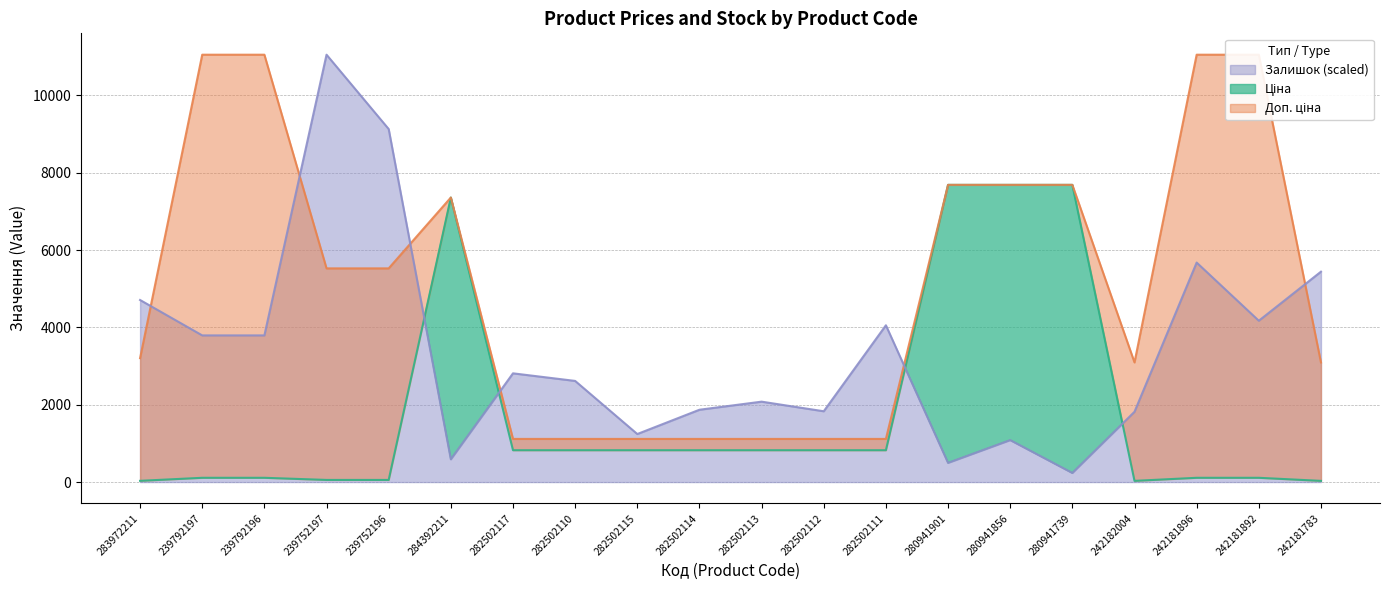

What is the total value across all series at 283972211?

7946.9